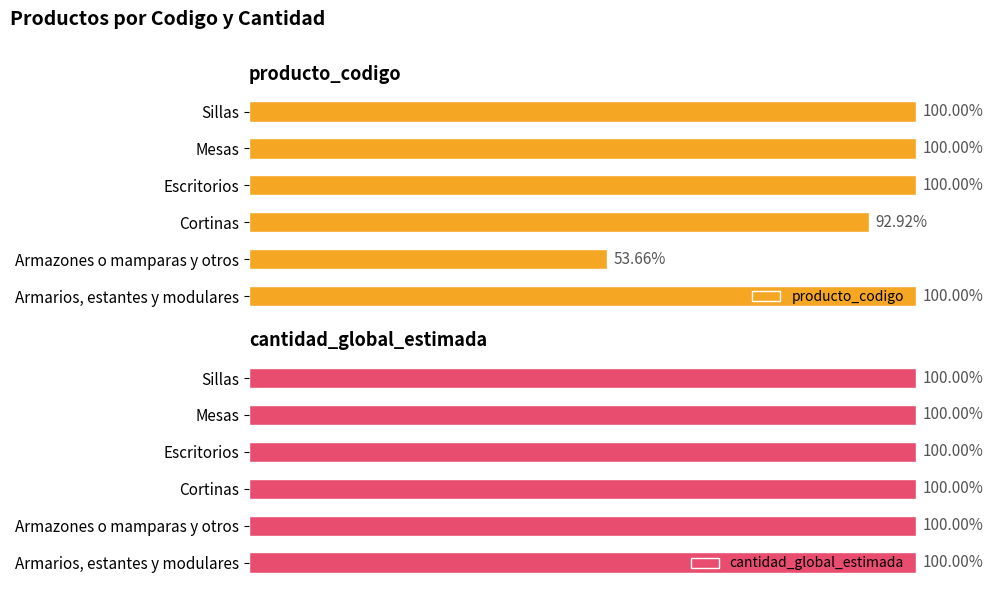

At which label is producto_codigo closest to 76?

Cortinas